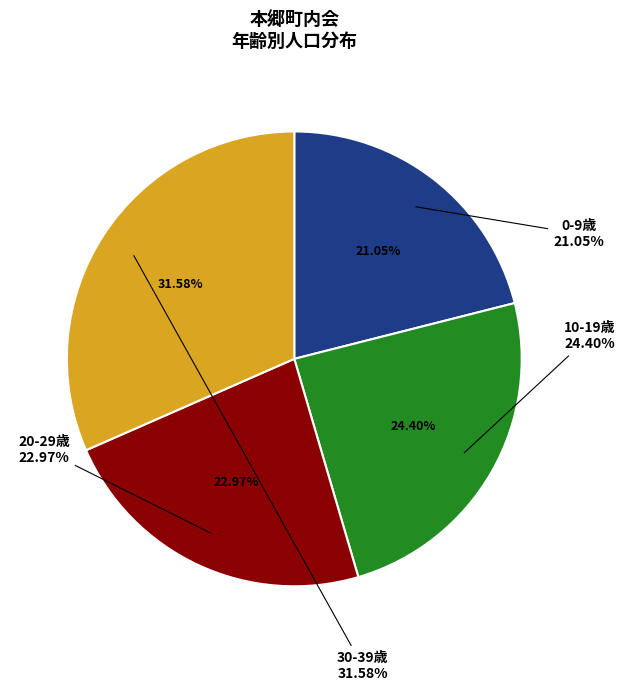

Does 36 represent more than half of the total?

No